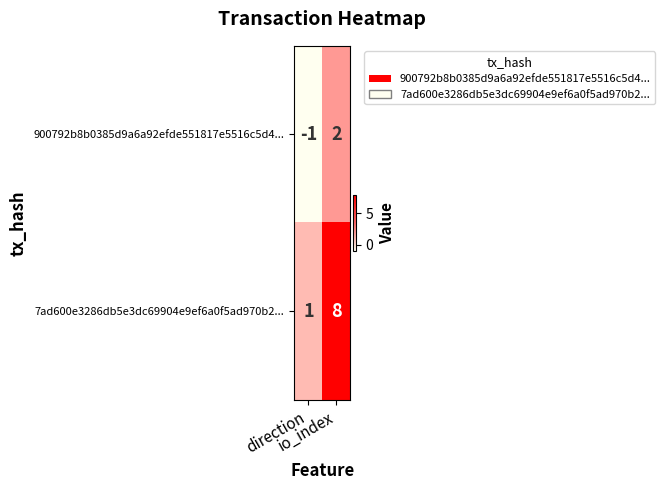

Rank the series by their average value, from lowest to highest.

900792b8b0385d9a6a92efde551817e5516c5d4..., 7ad600e3286db5e3dc69904e9ef6a0f5ad970b2...